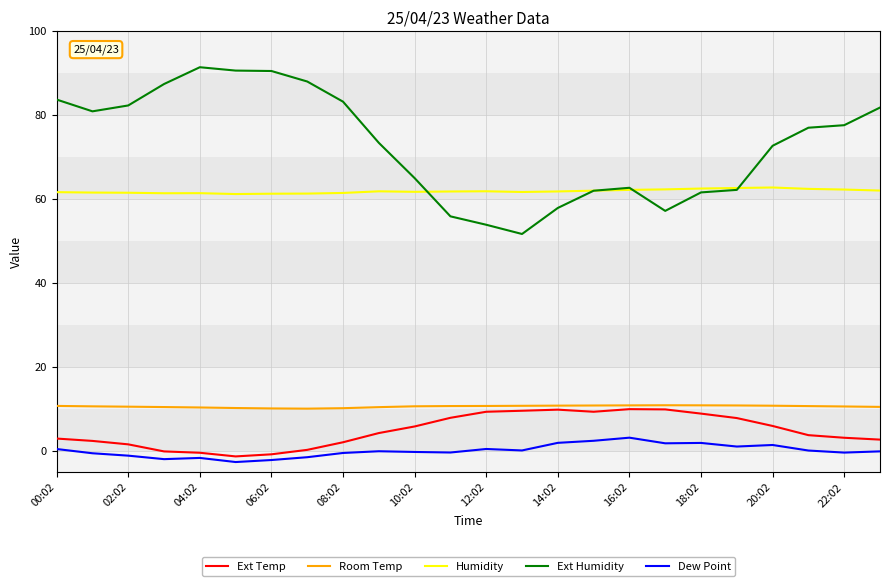

Rank the series by their maximum value, from highest to lowest.

Ext Humidity, Humidity, Room Temp, Ext Temp, Dew Point